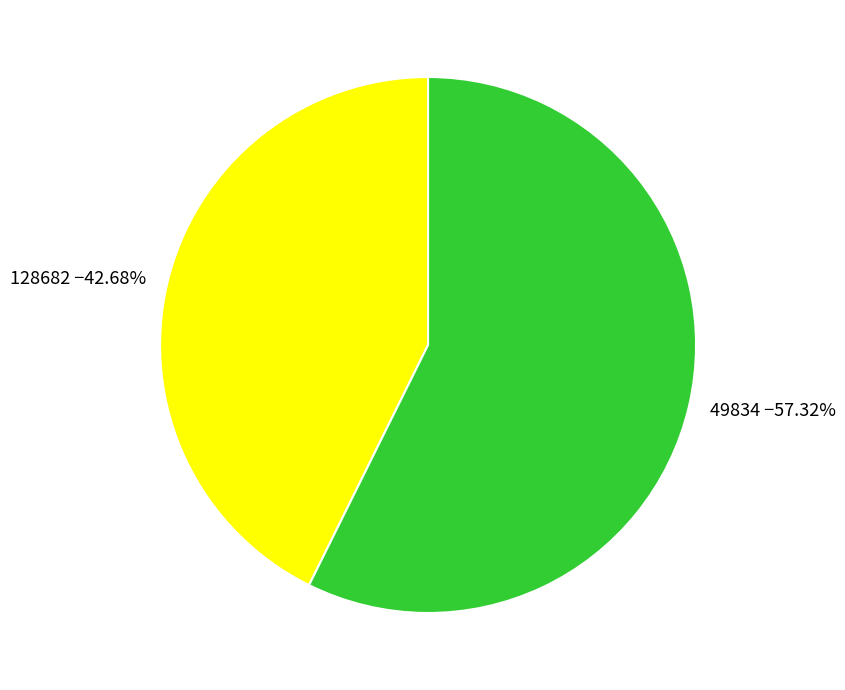

The 49834 slice represents 66% of the pie. True or false?

False